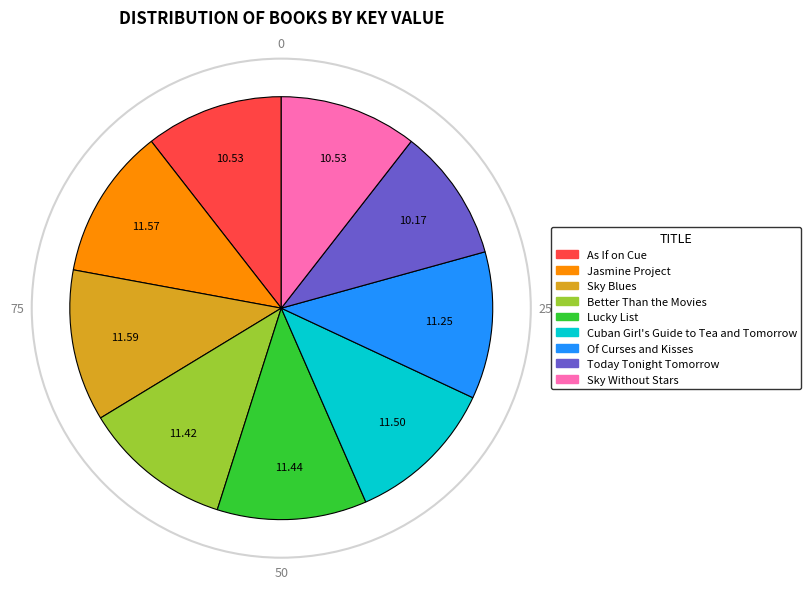

What is the ratio of the value at As If on Cue to the value at Of Curses and Kisses?

0.9